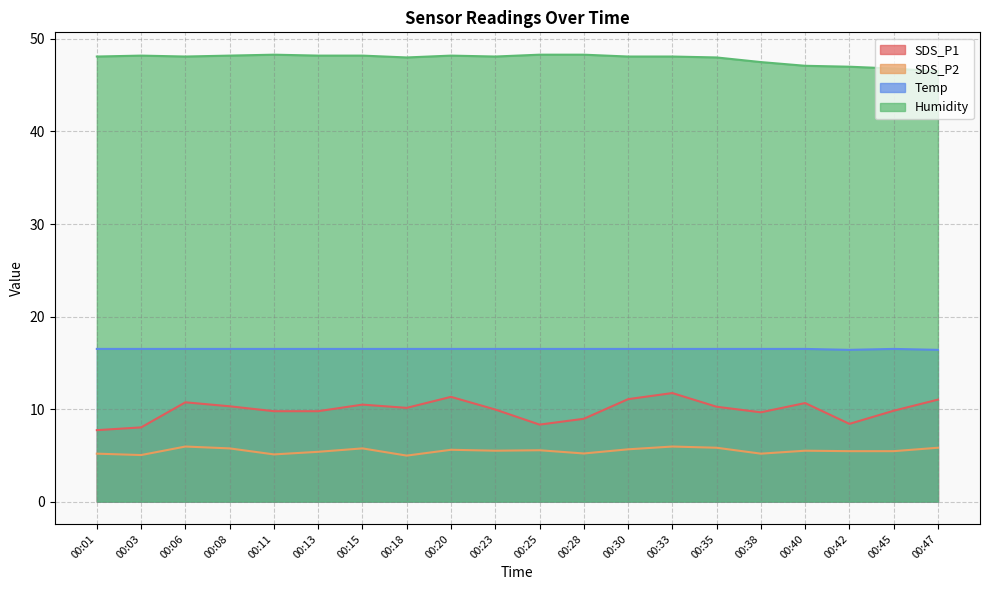

True or false: SDS_P2 and SDS_P1 cross at least once.

False